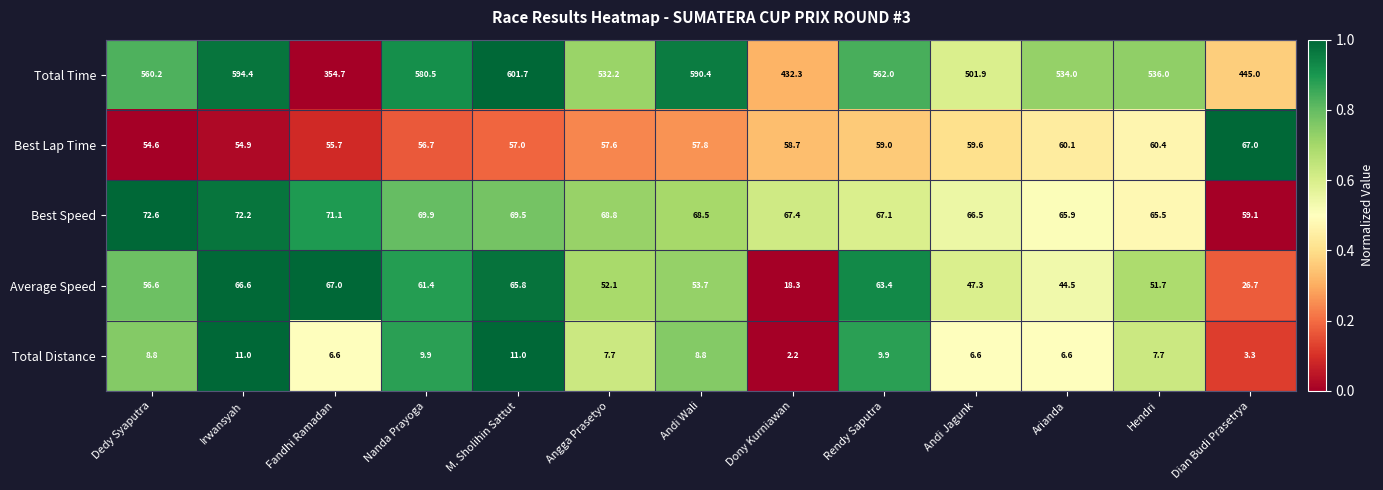

Rank the series at Andi Jagunk from highest to lowest value.

Total Time, Best Speed, Best Lap Time, Average Speed, Total Distance